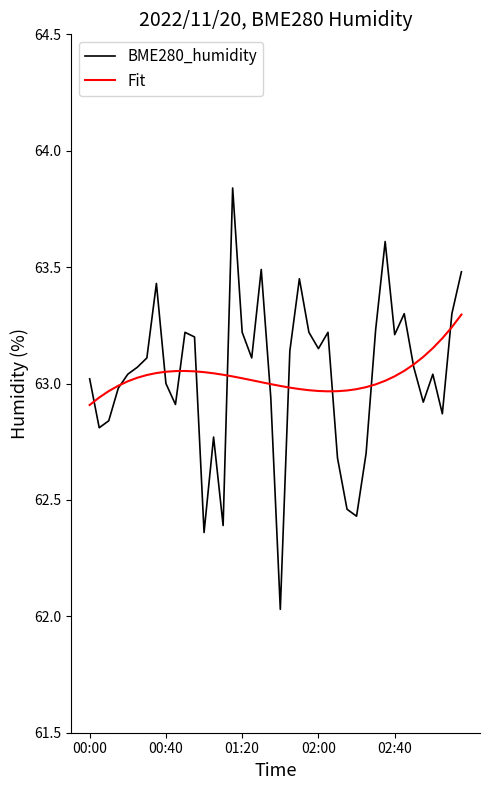

Which series has the widest spread of values?

BME280_humidity